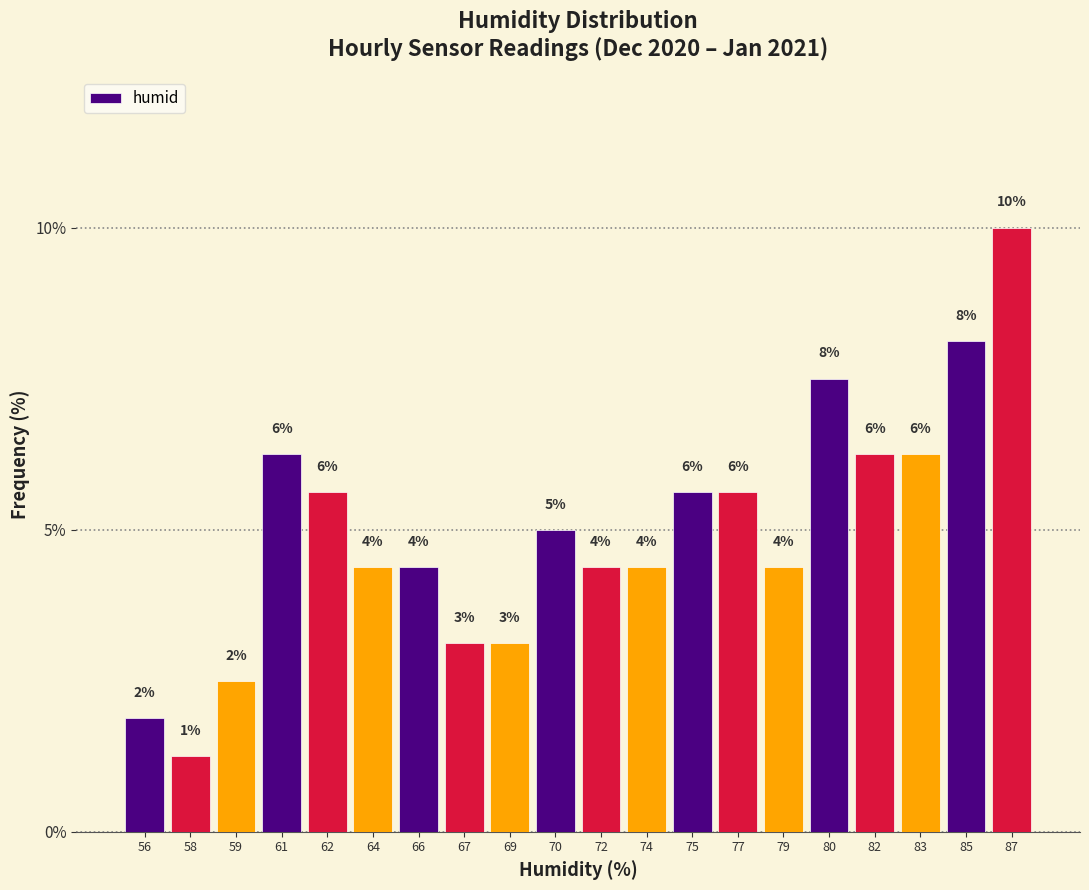

Are the bars horizontal?

No